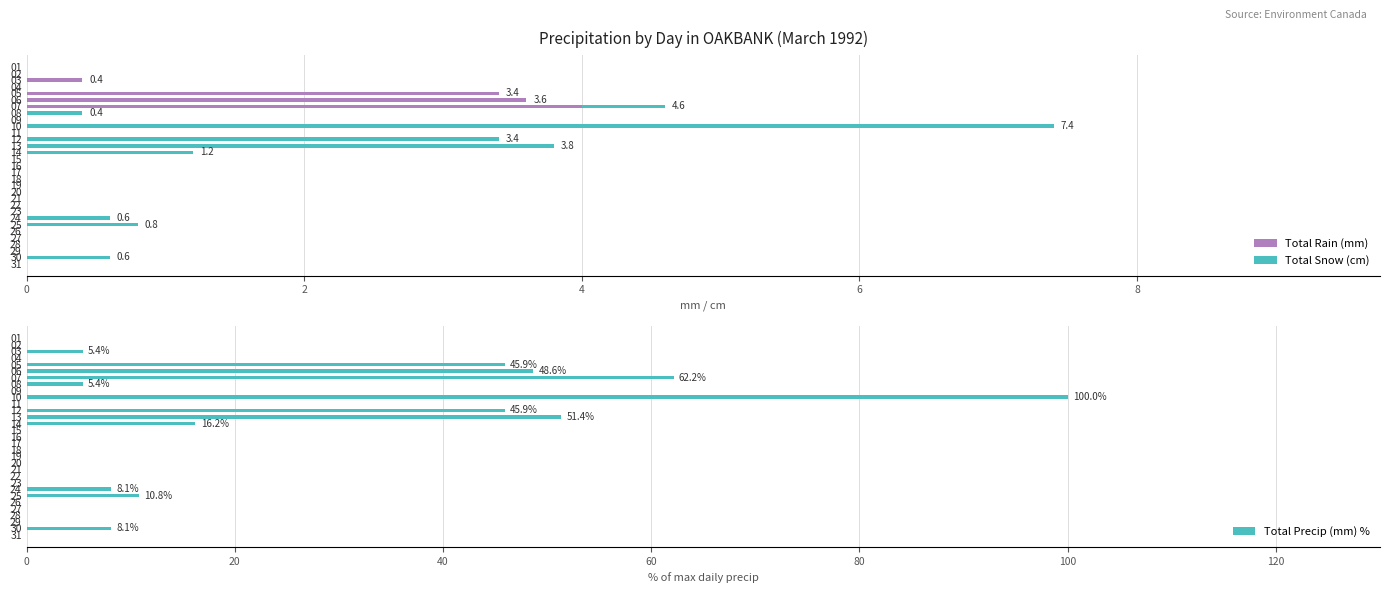

True or false: Total Rain (mm) has a value of -2.3 at 17.

False